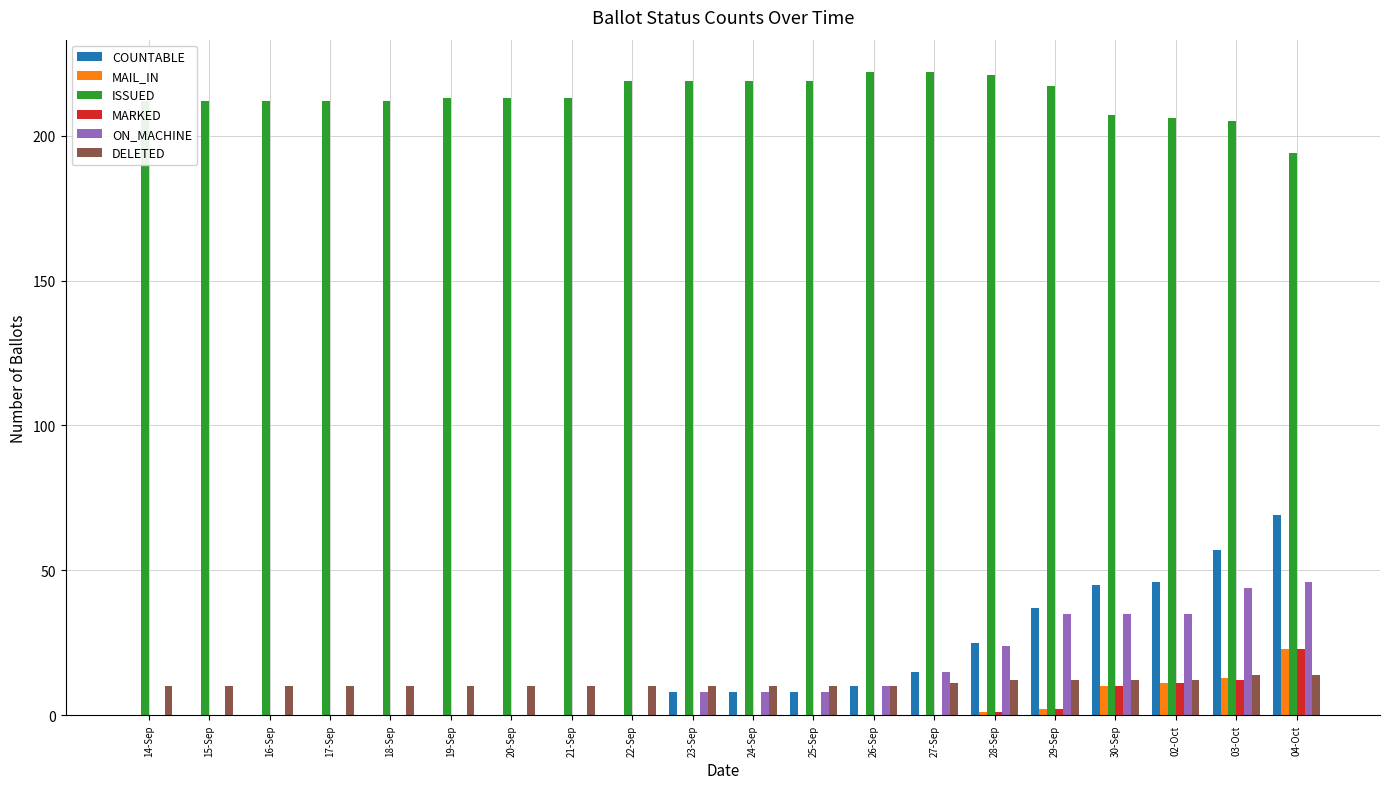

Reading left to right, transcribe all the data shown in this chart.

COUNTABLE: 0	0	0	0	0	0	0	0	0	8	8	8	10	15	25	37	45	46	57	69
MAIL_IN: 0	0	0	0	0	0	0	0	0	0	0	0	0	0	1	2	10	11	13	23
ISSUED: 212	212	212	212	212	213	213	213	219	219	219	219	222	222	221	217	207	206	205	194
MARKED: 0	0	0	0	0	0	0	0	0	0	0	0	0	0	1	2	10	11	12	23
ON_MACHINE: 0	0	0	0	0	0	0	0	0	8	8	8	10	15	24	35	35	35	44	46
DELETED: 10	10	10	10	10	10	10	10	10	10	10	10	10	11	12	12	12	12	14	14